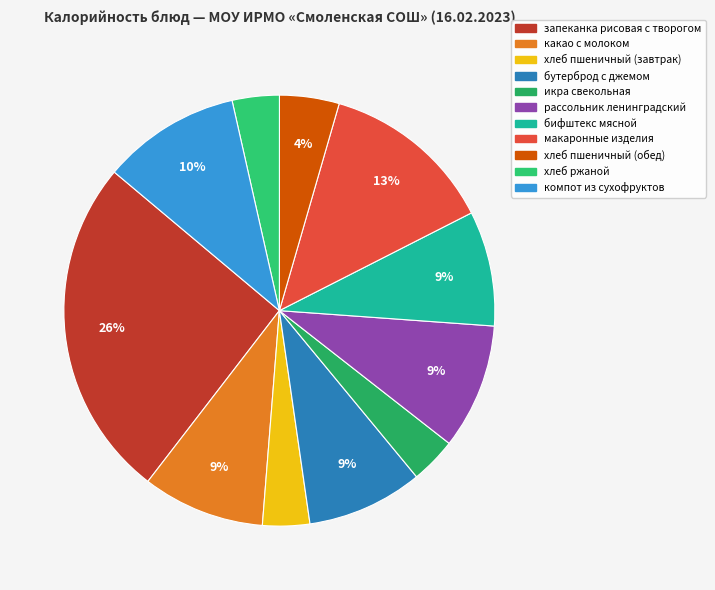

What percentage is NOT represented by компот из сухофруктов?

89.6%